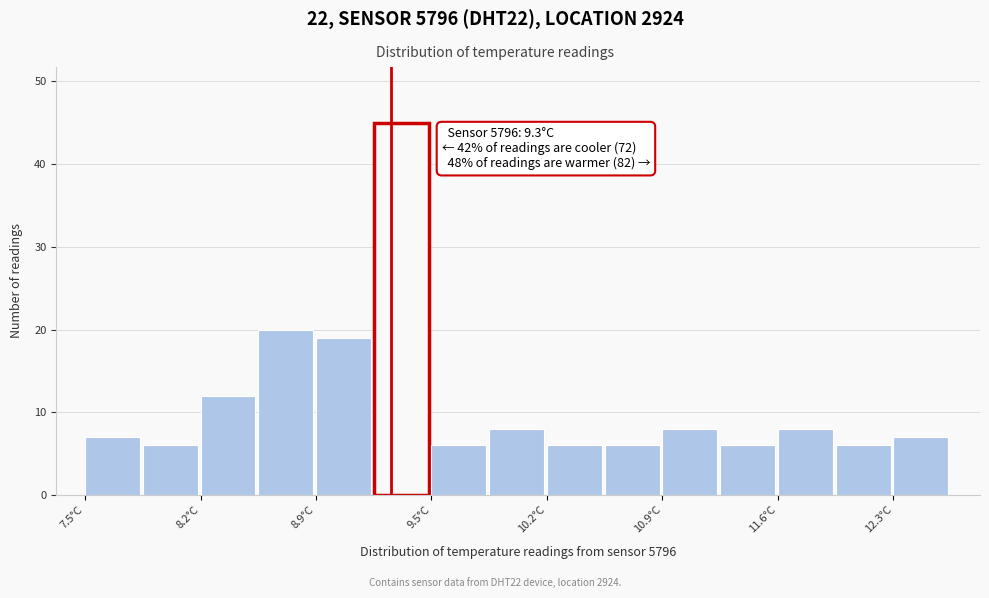

Around what value on the x-axis is the tallest bar? Give the approximate position of its centre, as read against the axis.

9.4